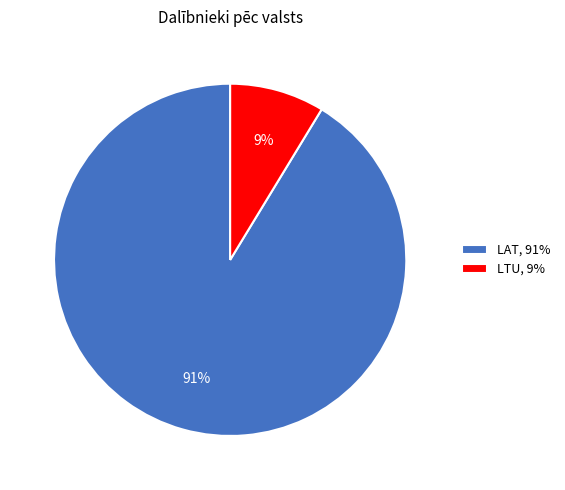

What is the majority slice?

LAT